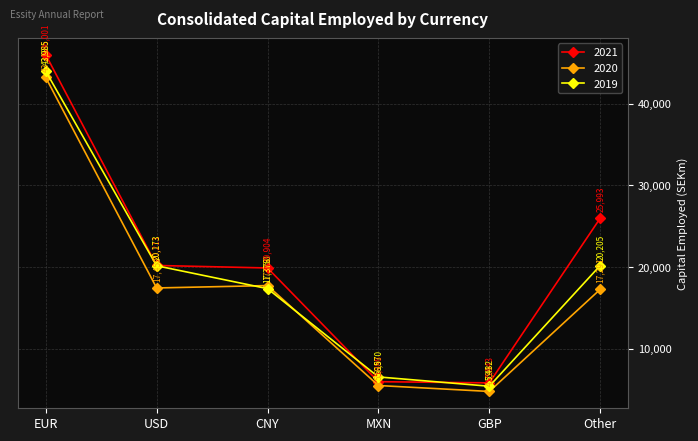

What is the sum of all 2019 values?

113741